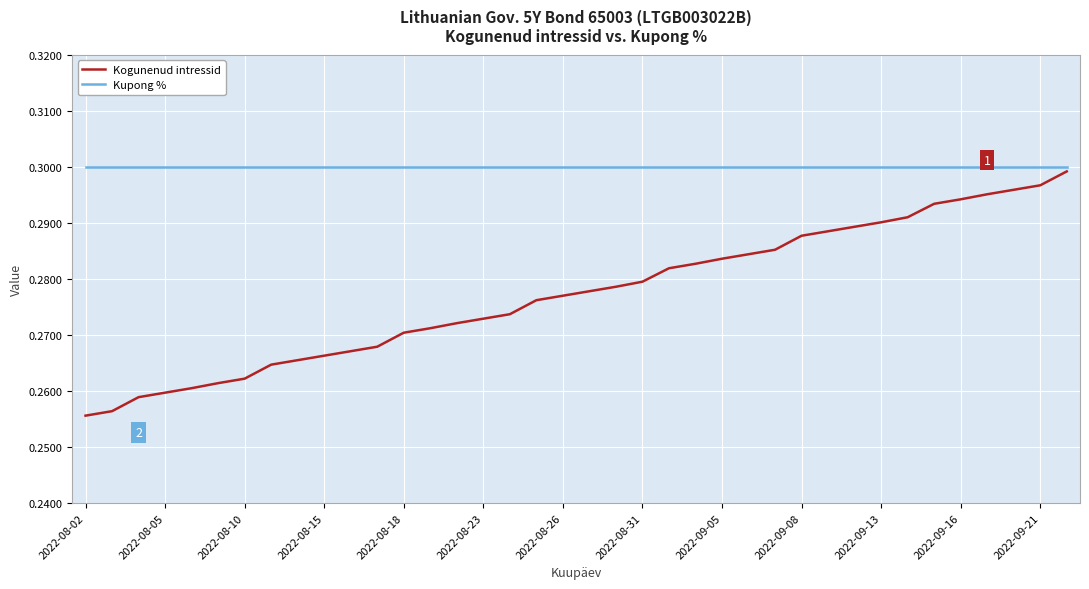

Which series has the largest range (max minus min)?

Kogunenud intressid